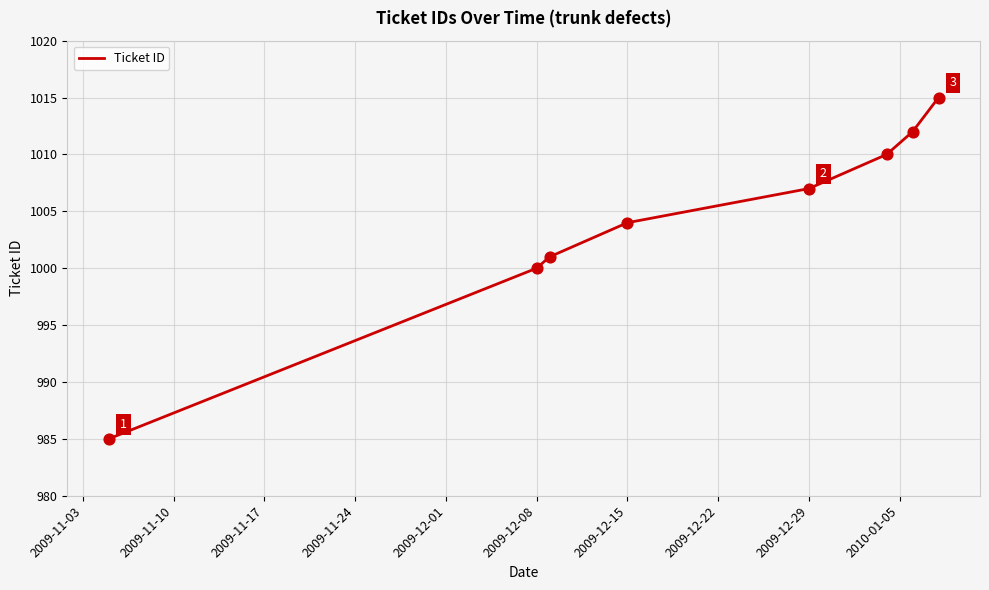

What is the greatest value displayed?

1015